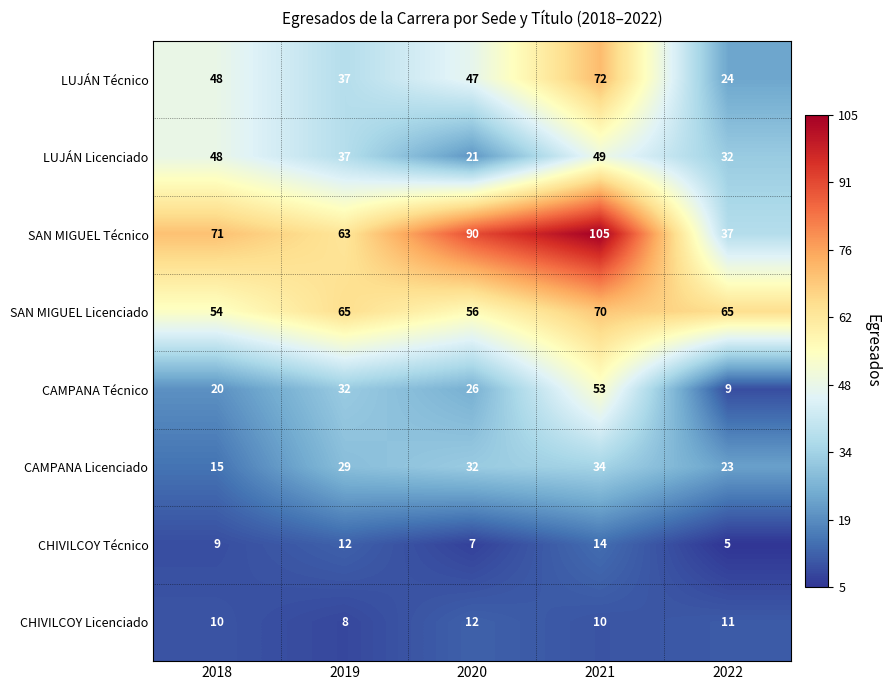

At which category does the chart reach its minimum across all series?

2022